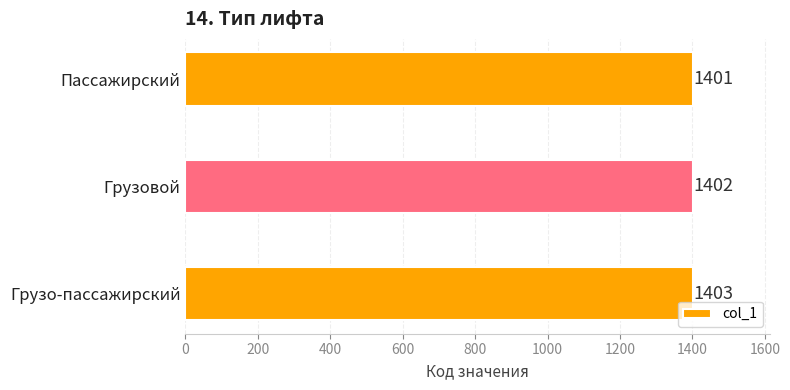

Is it true that the value at Пассажирский is 1401?

True